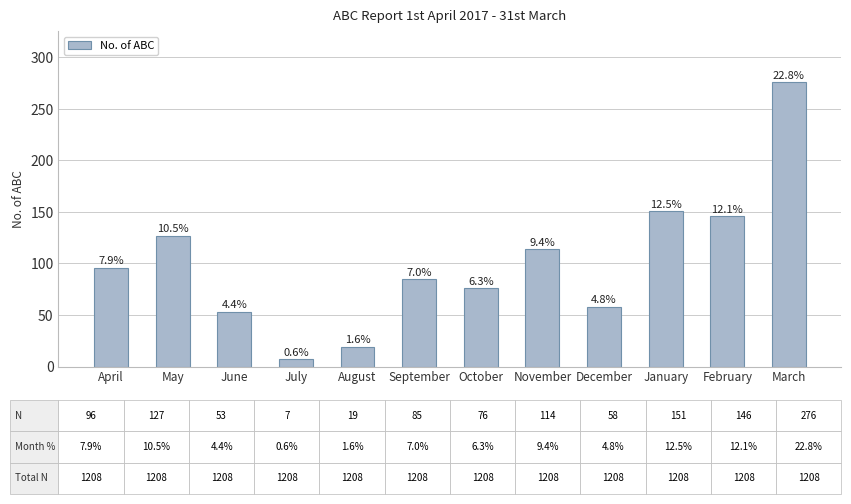

Is it true that the value at January is 101?

False